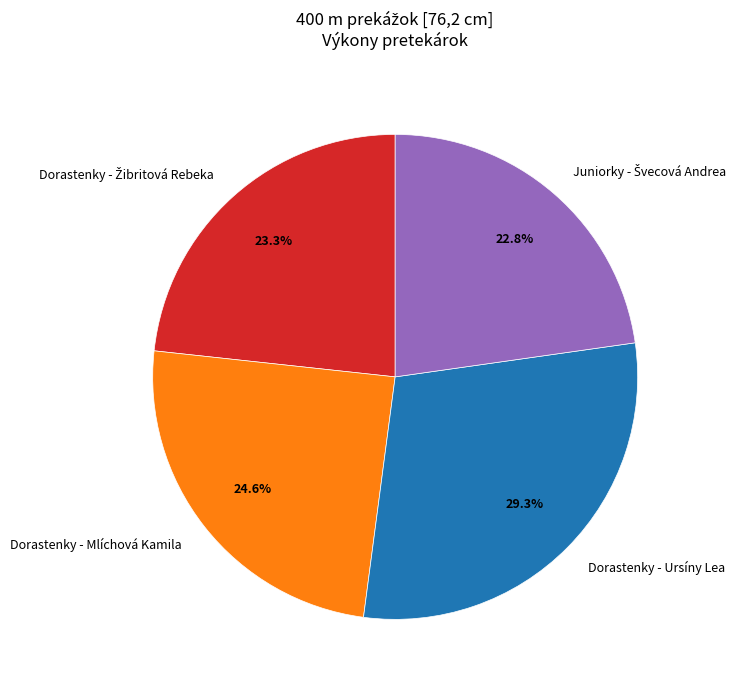

Does Dorastenky - Ursíny Lea represent more than half of the total?

No